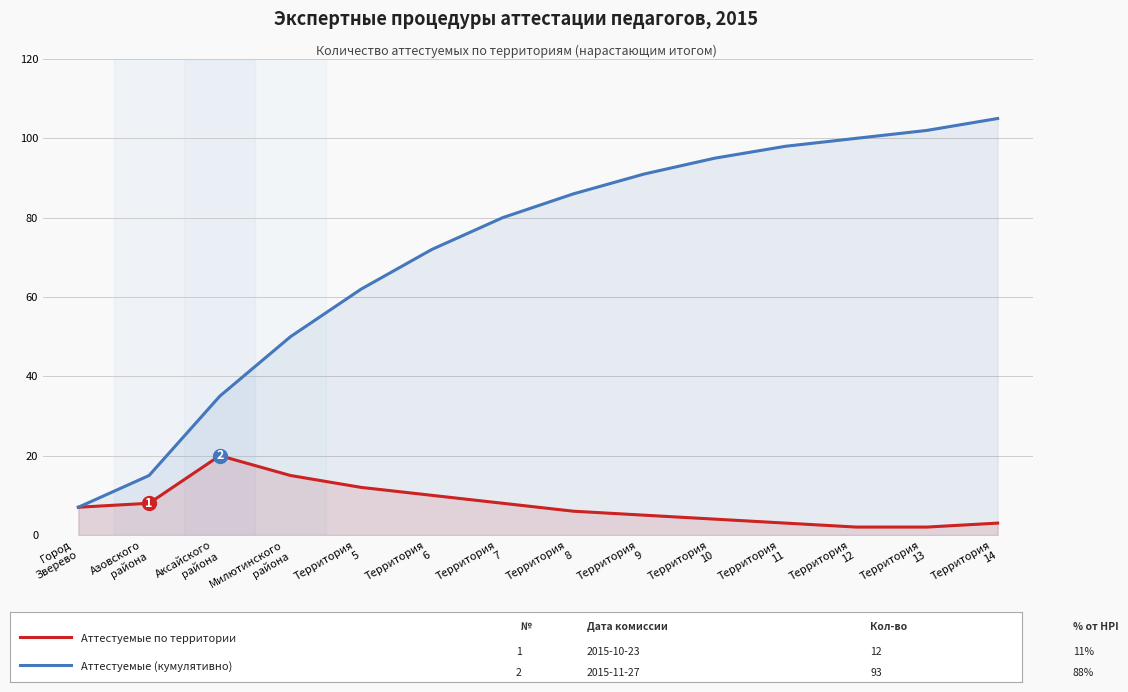

What is the value of the Аттестуемые (кумулятивно) point at the 10th from the left?

95